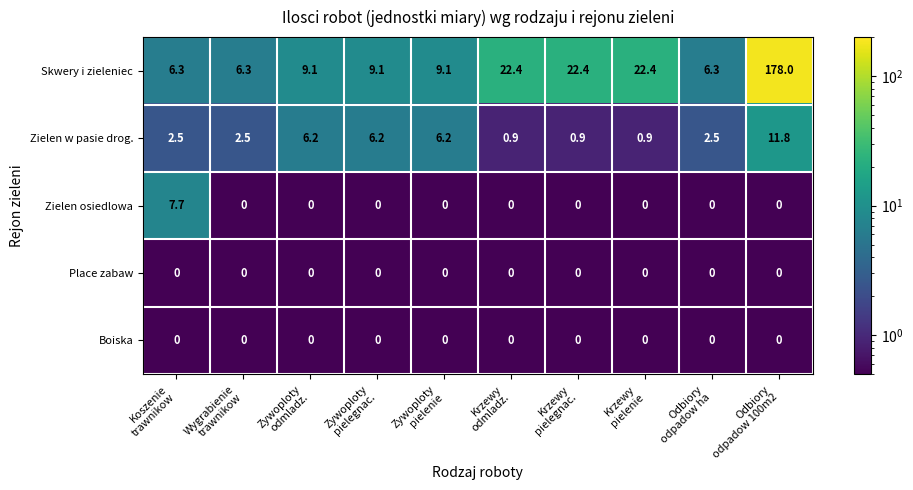

What is the greatest value displayed?

178.0